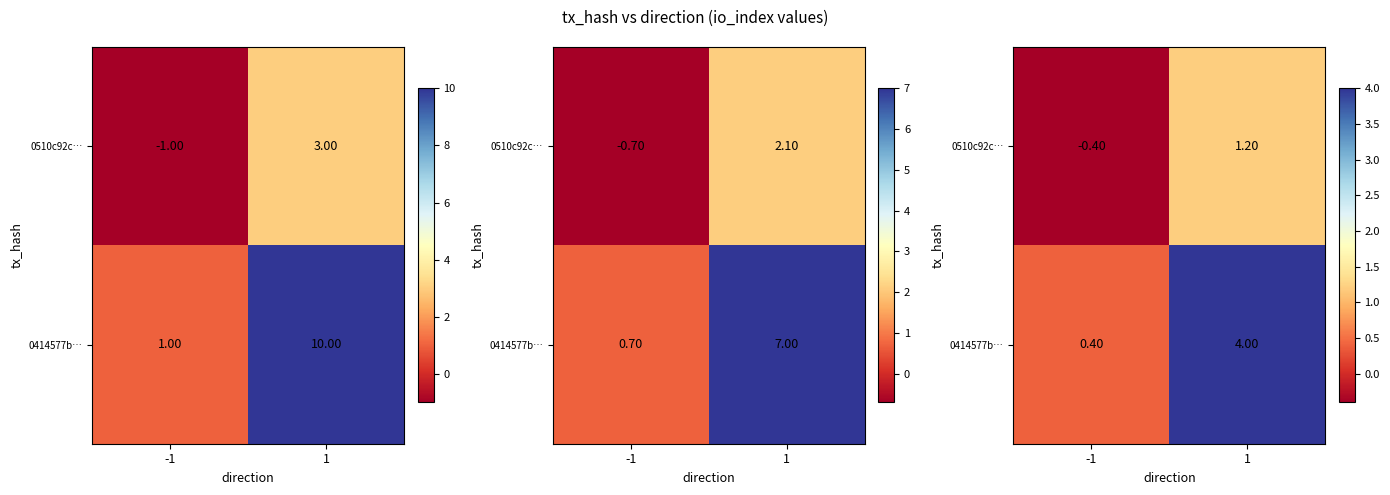

True or false: 0510c92c… has a value of 0.2 at 1.

False